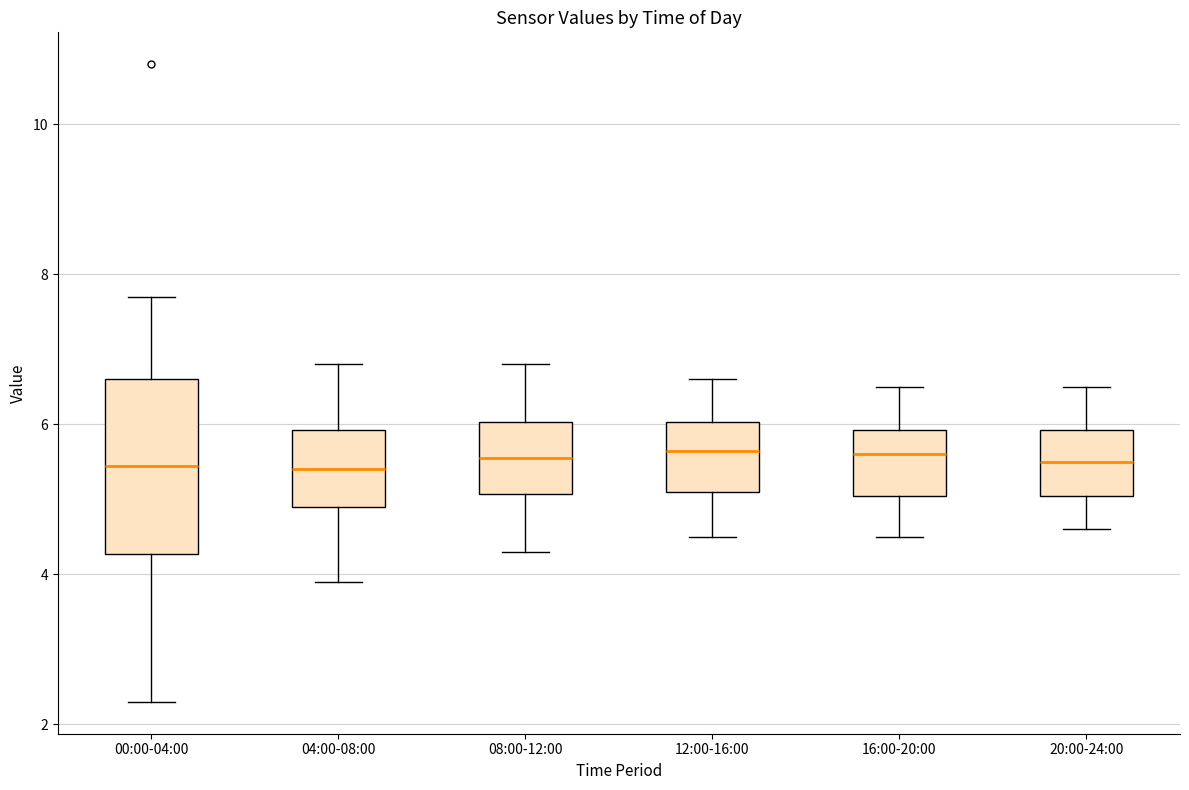

Reading left to right, read every box against the y-axis: the position of its median line, the range the box covers, and the ends of its whiskers. The values are not printed on the chart, so give them approximately, as read against the axis.

00:00-04:00: median 5.4, box 4.2 to 6.6, whiskers 2.4 to 7.8
04:00-08:00: median 5.4, box 5.0 to 6.0, whiskers 4.0 to 6.8
08:00-12:00: median 5.6, box 5.0 to 6.0, whiskers 4.4 to 6.8
12:00-16:00: median 5.6, box 5.2 to 6.0, whiskers 4.6 to 6.6
16:00-20:00: median 5.6, box 5.0 to 6.0, whiskers 4.6 to 6.6
20:00-24:00: median 5.6, box 5.0 to 6.0, whiskers 4.6 to 6.6